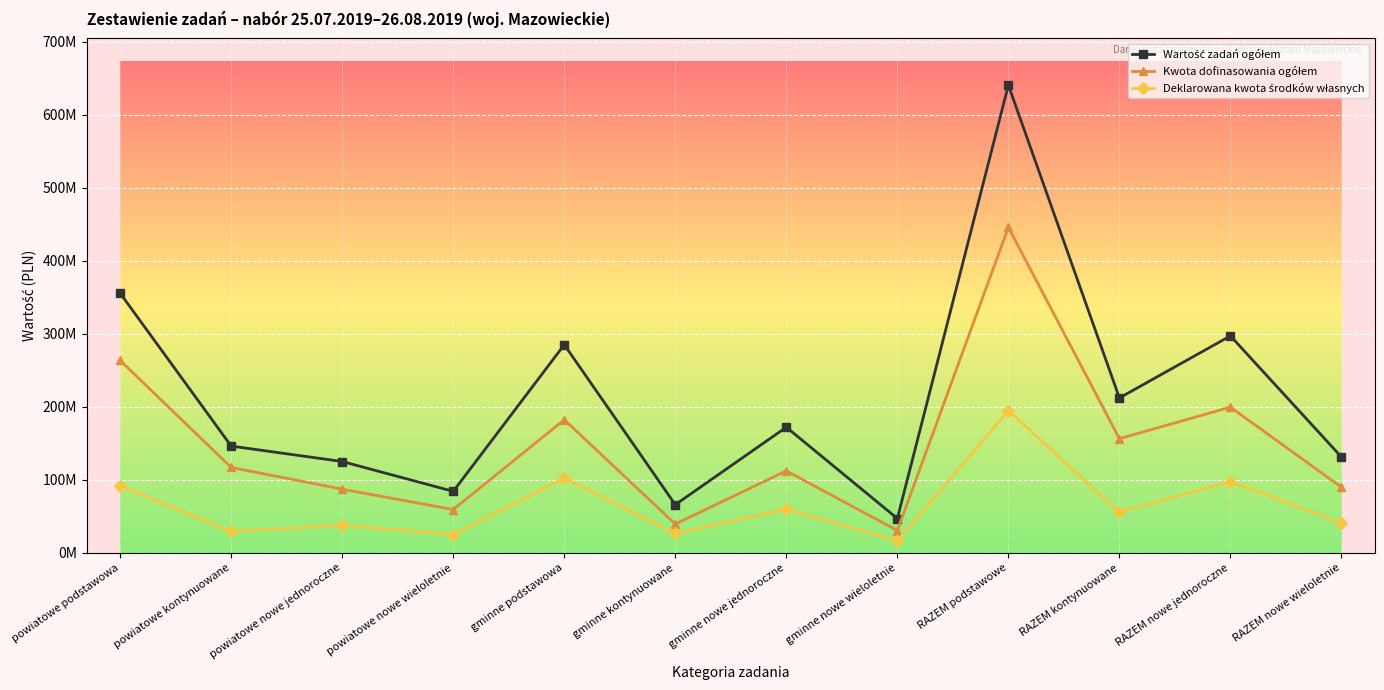

At which category does the chart reach its minimum across all series?

gminne nowe wieloletnie